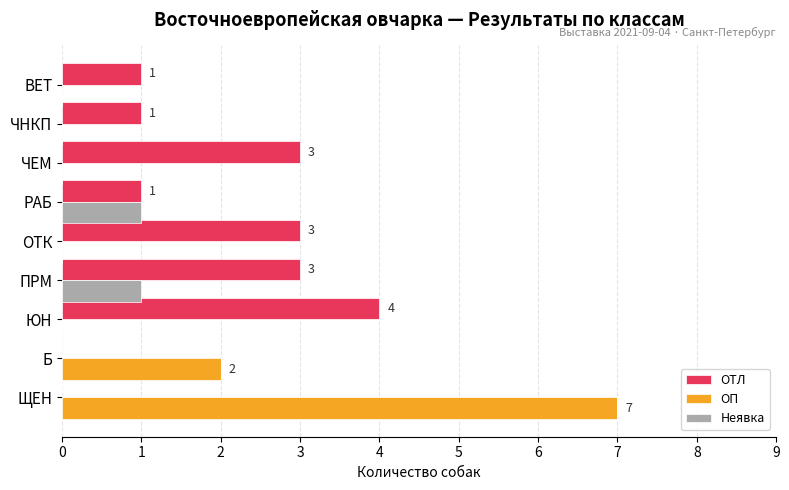

Between ВЕТ and РАБ, which is larger?

ВЕТ